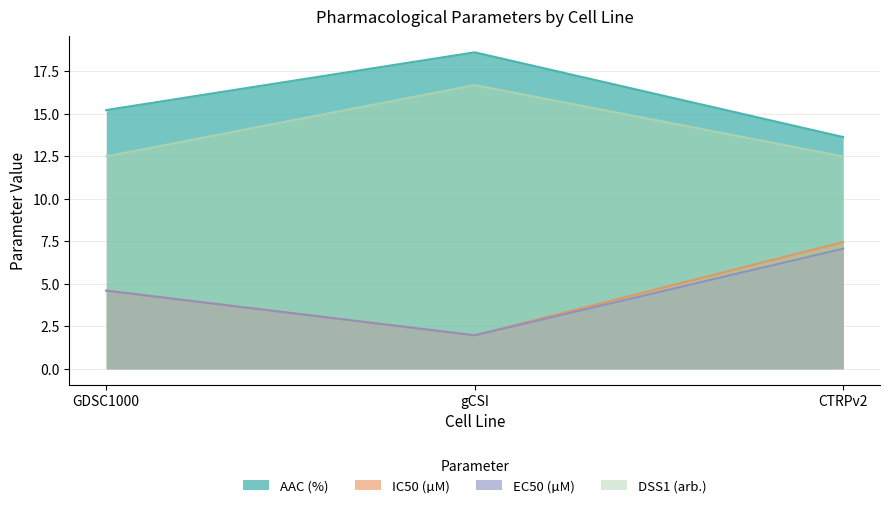

True or false: AAC (%) has a value of 4.2 at GDSC1000.

False